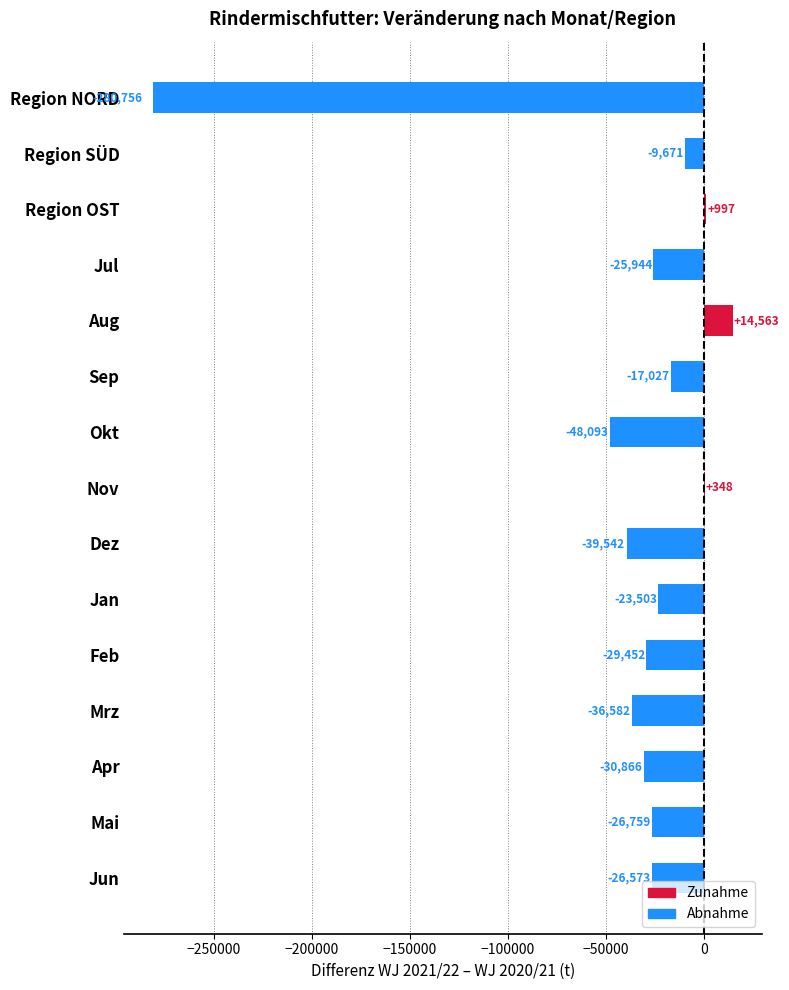

At which label is the value closest to -133096?

Okt